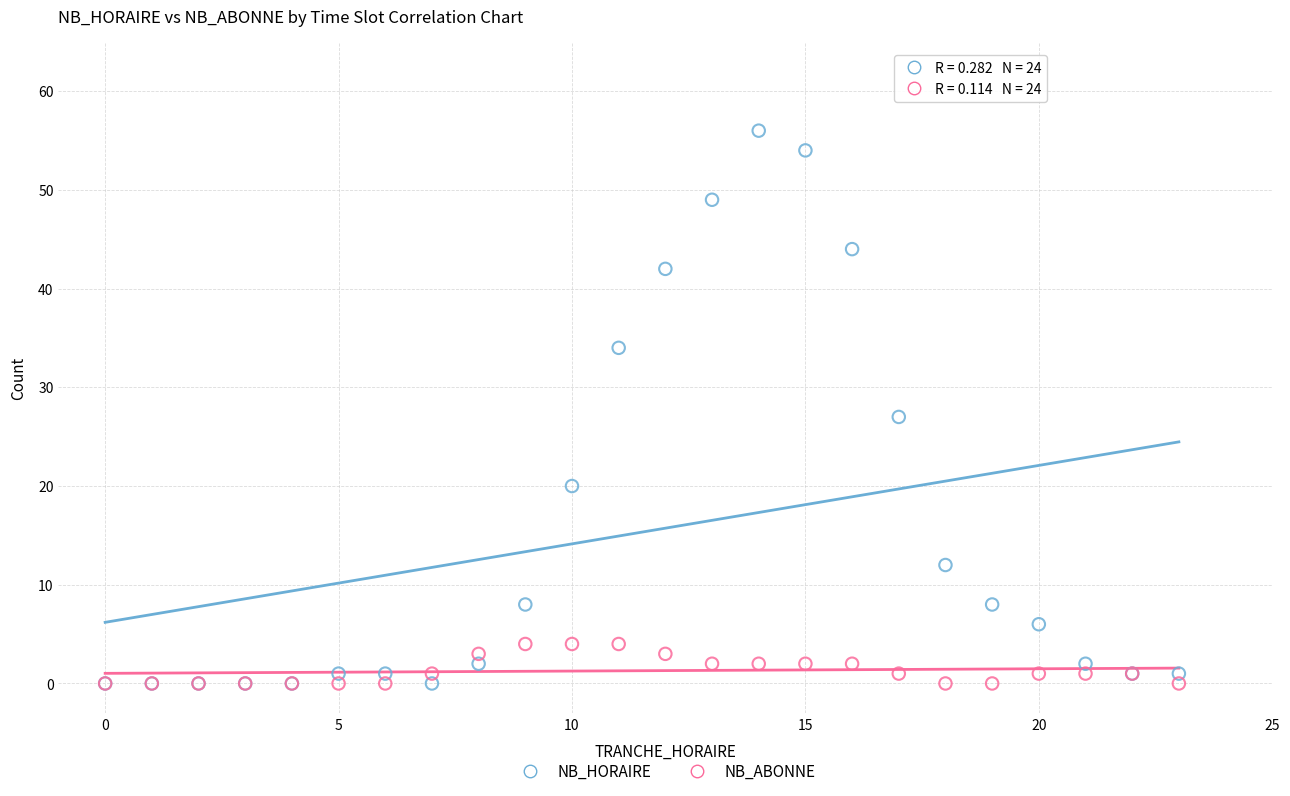

Which series has the largest Y range (max minus min)?

NB_HORAIRE